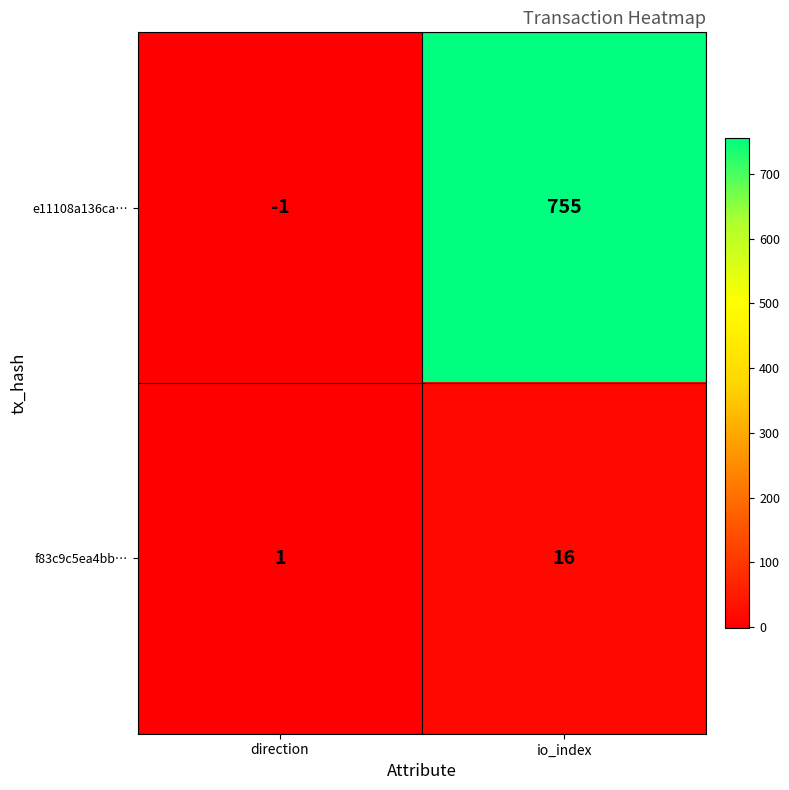

Rank the series by their maximum value, from lowest to highest.

f83c9c5ea4bb…, e11108a136ca…